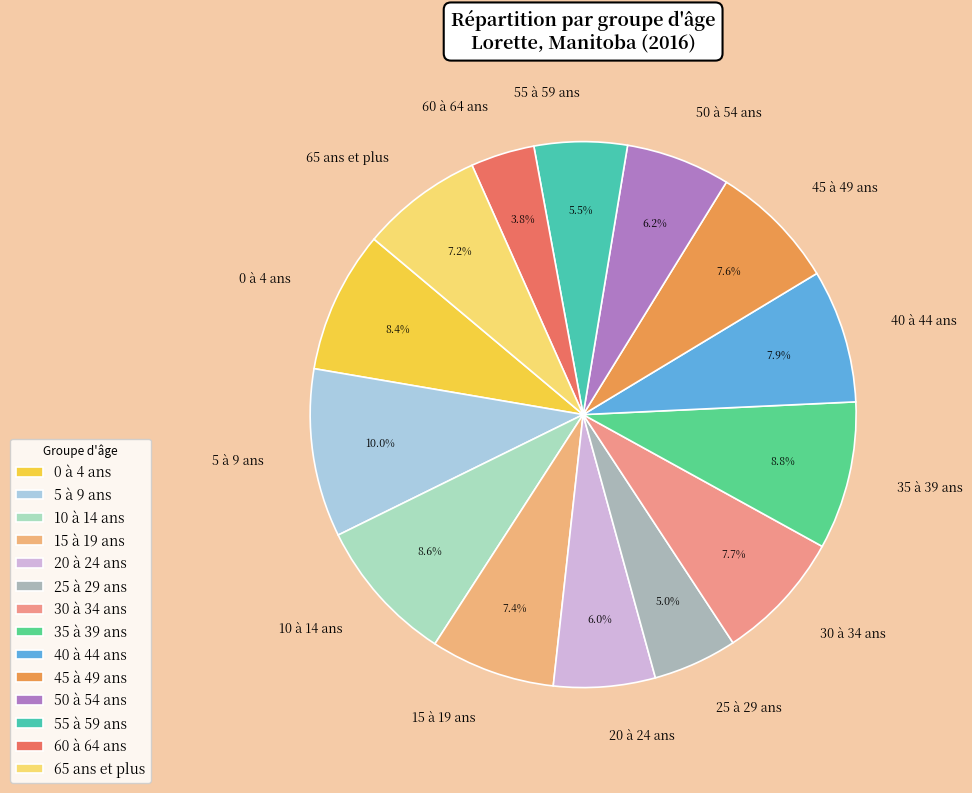

Is 55 à 59 ans the majority of the pie?

No